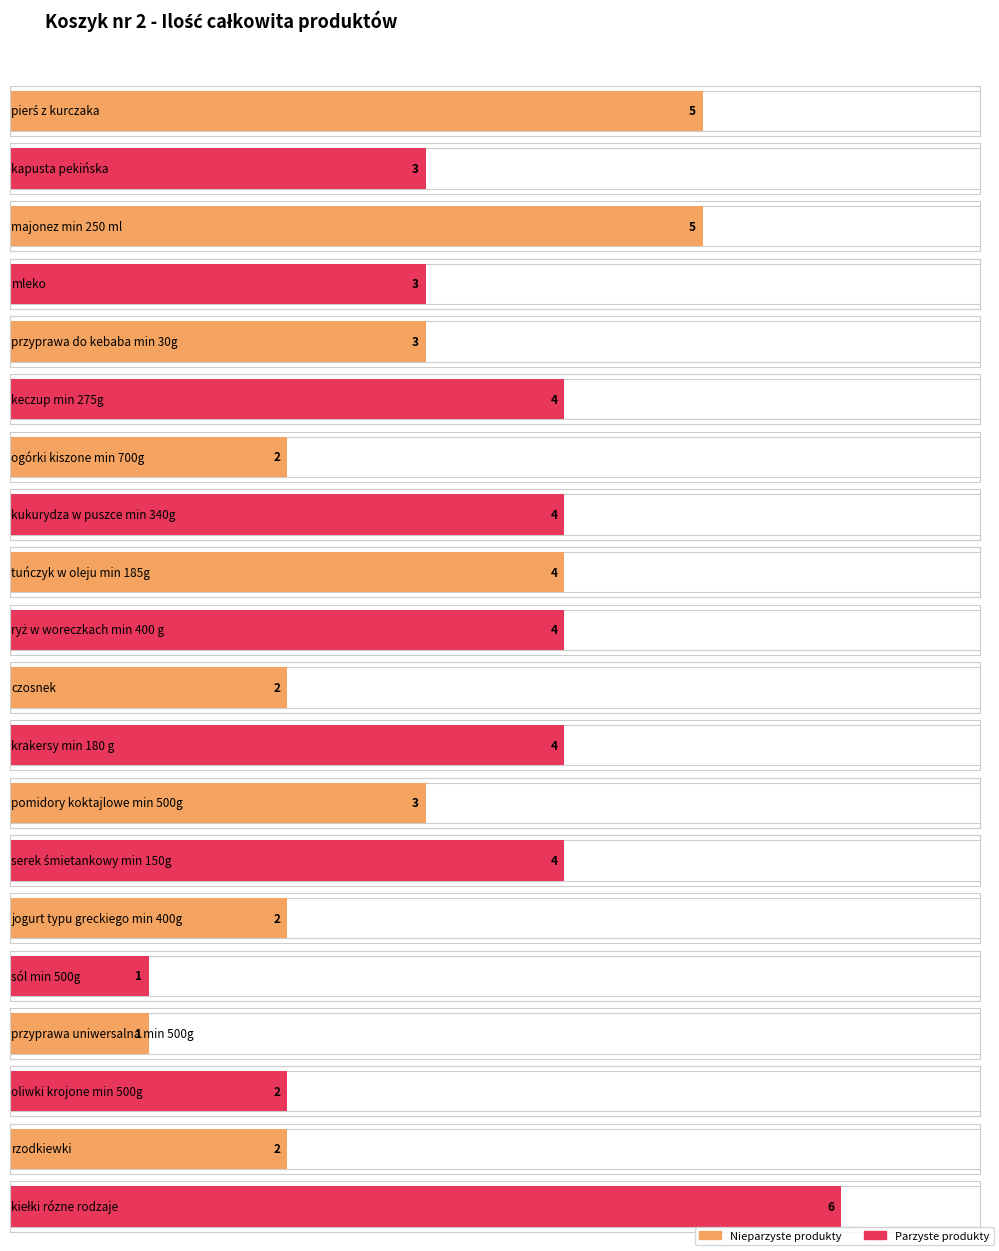

What is the value of the 5th bar from the left?

3